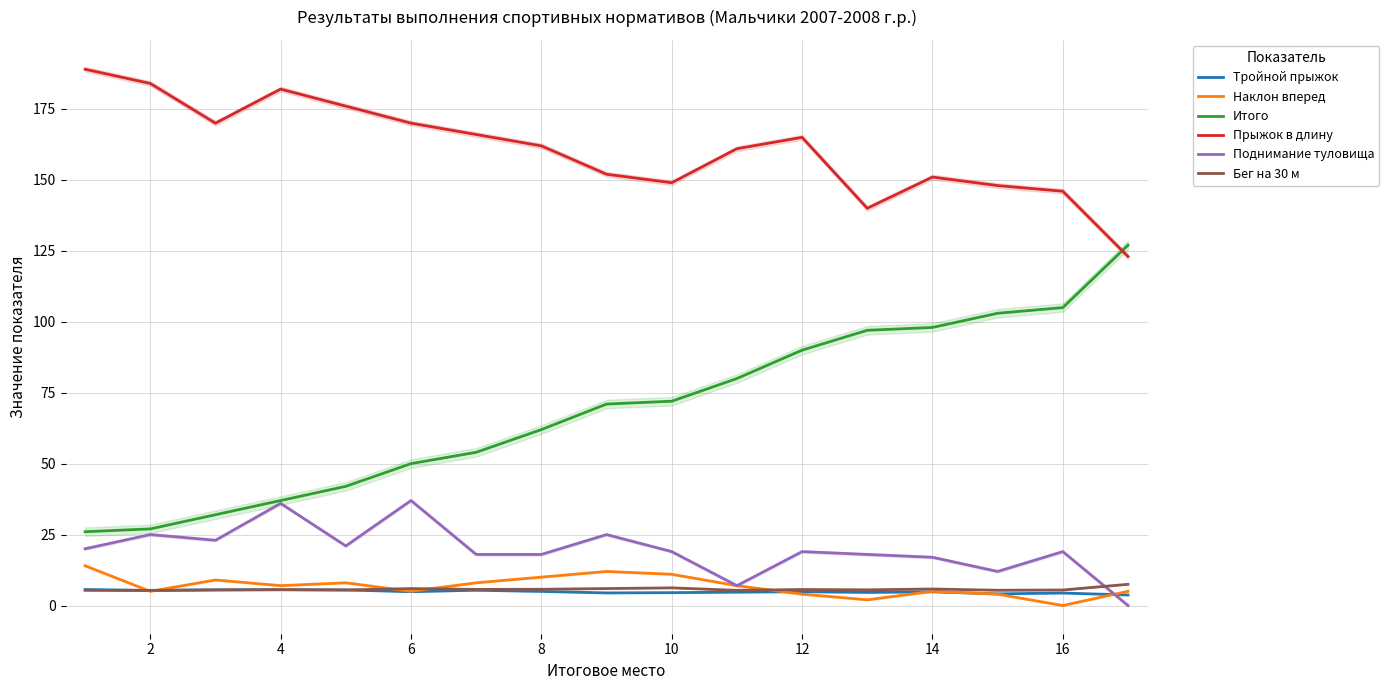

What is the average value of the Наклон вперед series?

6.8